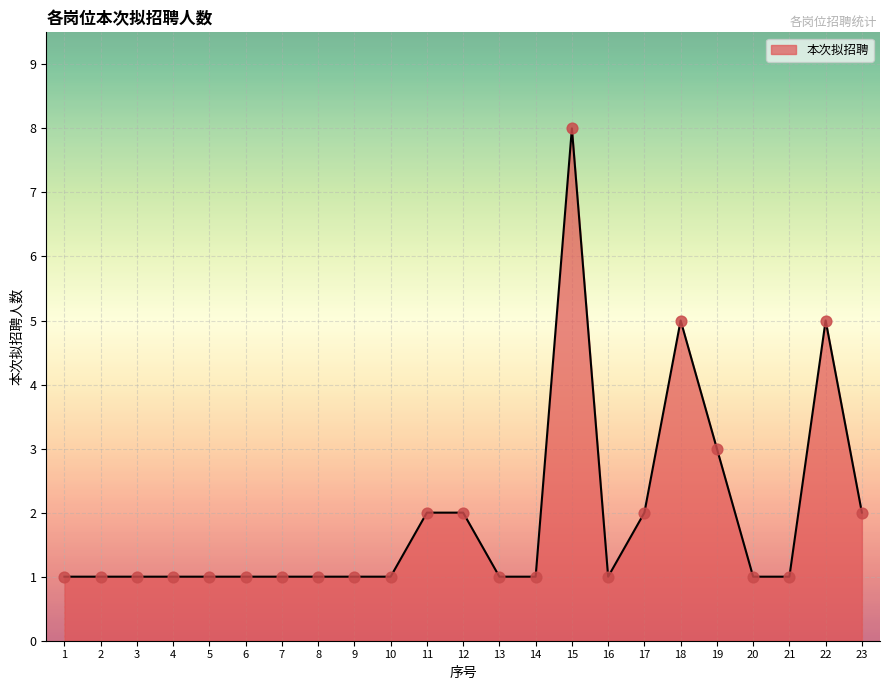

Between 10 and 19, which is larger?

19